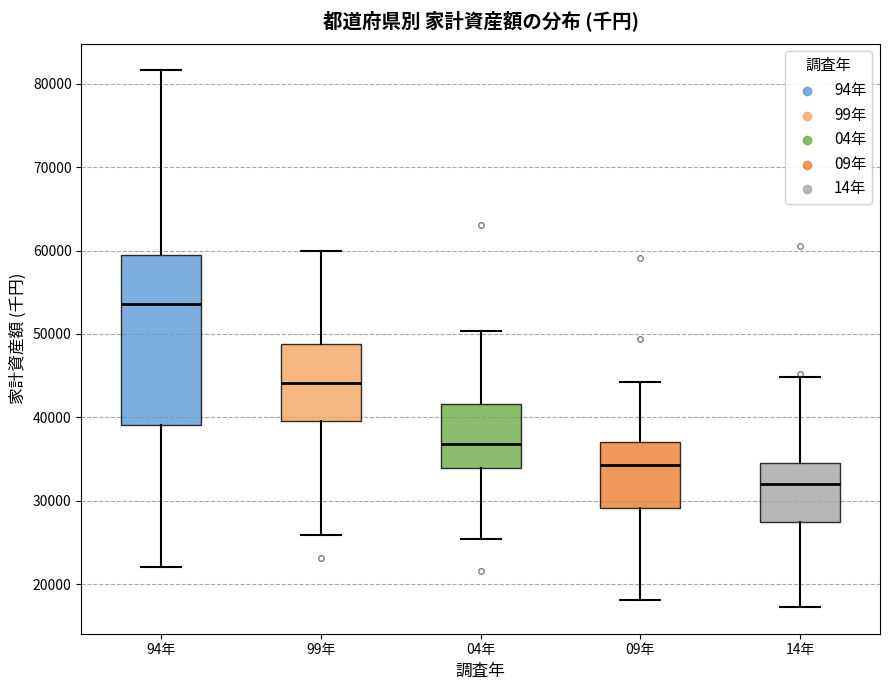

Reading left to right, read every box against the y-axis: the position of its median line, the range the box covers, and the ends of its whiskers. The values are not printed on the chart, so give them approximately, as read against the axis.

94年: median 54000, box 39000 to 60000, whiskers 22000 to 82000
99年: median 44000, box 40000 to 49000, whiskers 26000 to 60000
04年: median 37000, box 34000 to 42000, whiskers 25000 to 50000
09年: median 34000, box 29000 to 37000, whiskers 18000 to 44000
14年: median 32000, box 27000 to 35000, whiskers 17000 to 45000